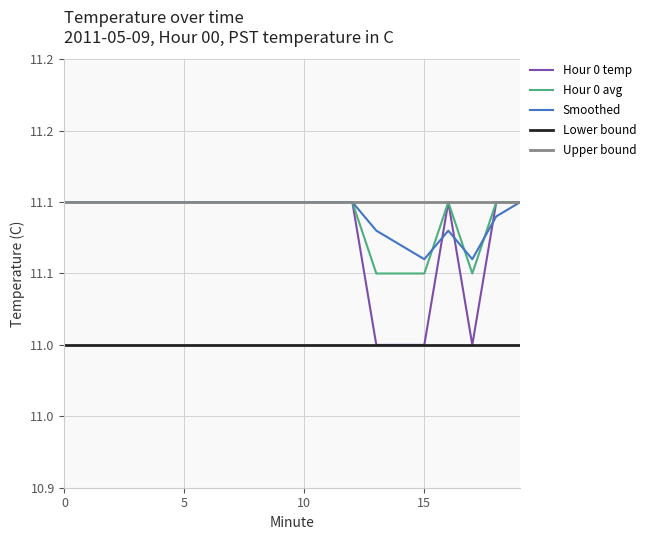

True or false: Lower bound has more than 0 points higher than both neighbors.

False